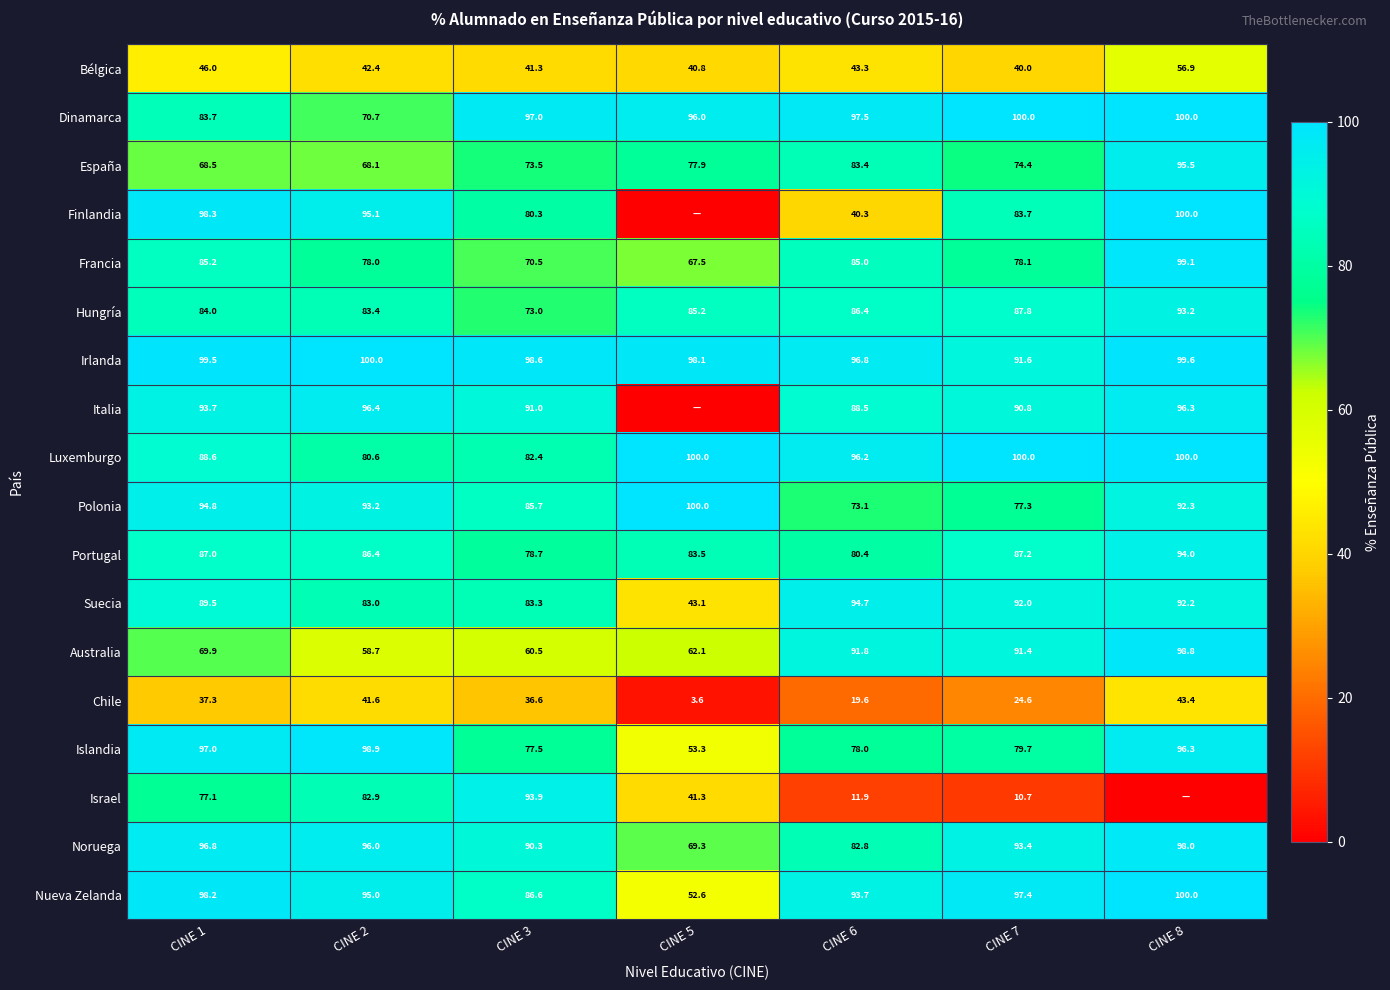

At which label does Suecia reach its minimum?

CINE 5